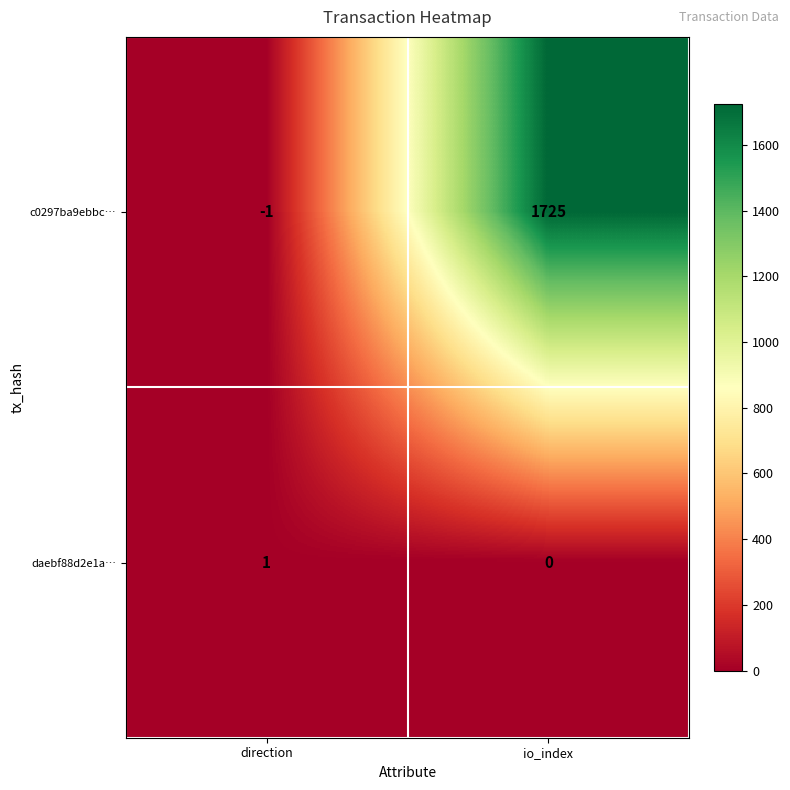

At io_index, list the series in order from largest to smallest.

c0297ba9ebbc…, daebf88d2e1a…